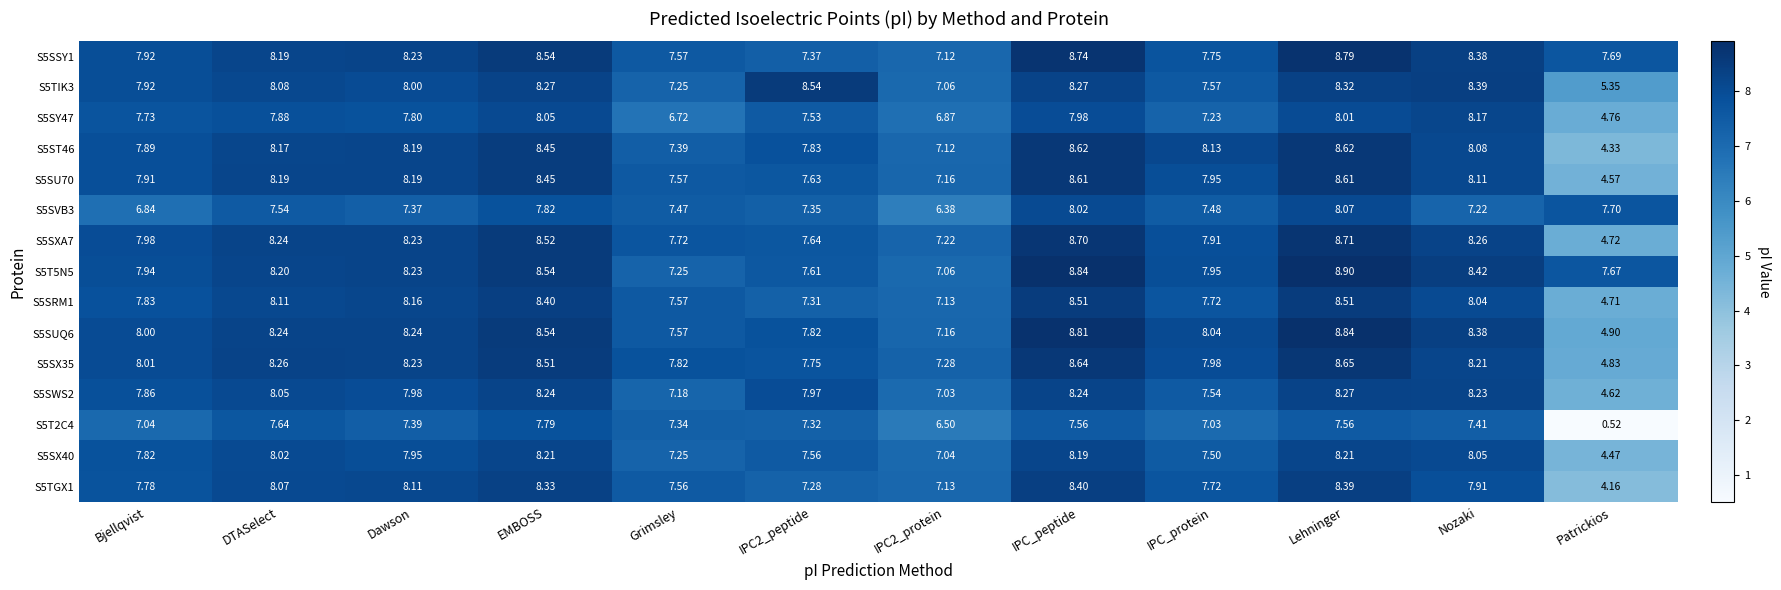

Is the value of S5SX35 at Nozaki greater than the value of S5T5N5 at EMBOSS?

No